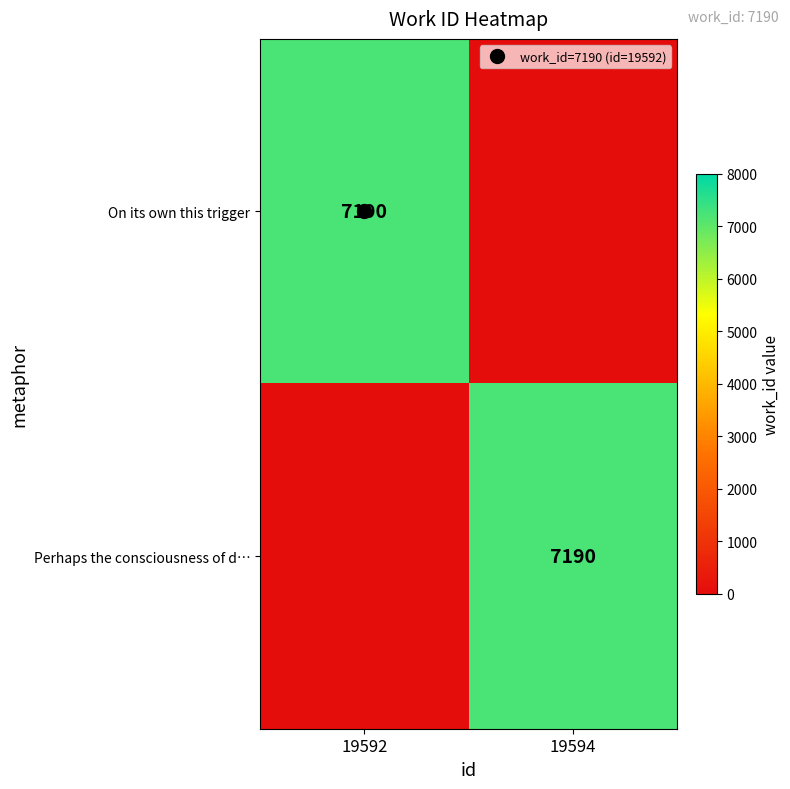

What is the highest value of the On its own this trigger series?

7190